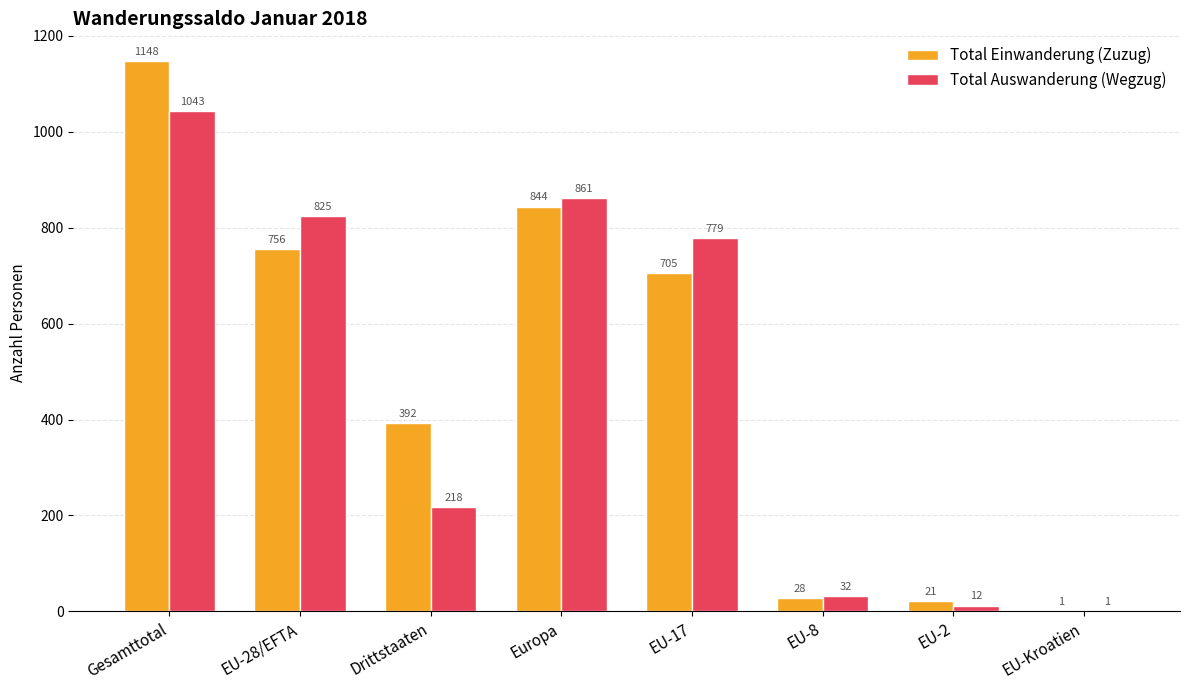

Reading left to right, extract all data points from this chart.

Total Einwanderung (Zuzug): Gesamttotal=1148	EU-28/EFTA=756	Drittstaaten=392	Europa=844	EU-17=705	EU-8=28	EU-2=21	EU-Kroatien=1
Total Auswanderung (Wegzug): Gesamttotal=1043	EU-28/EFTA=825	Drittstaaten=218	Europa=861	EU-17=779	EU-8=32	EU-2=12	EU-Kroatien=1